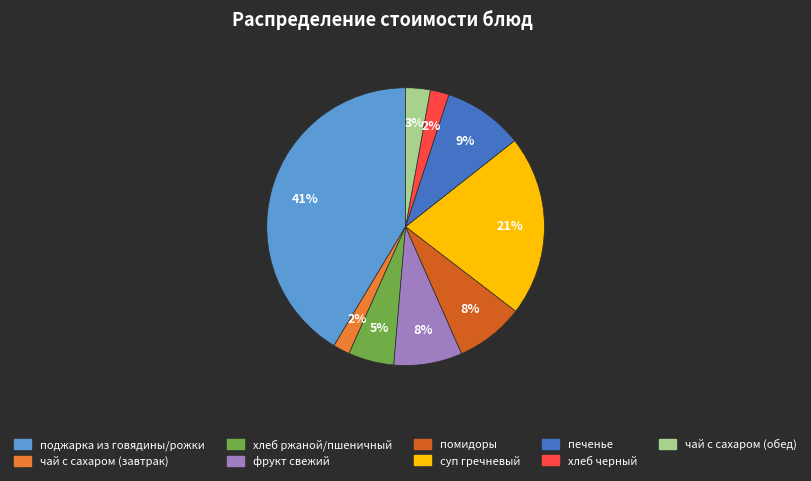

What is the largest slice in the pie chart?

поджарка из говядины/рожки